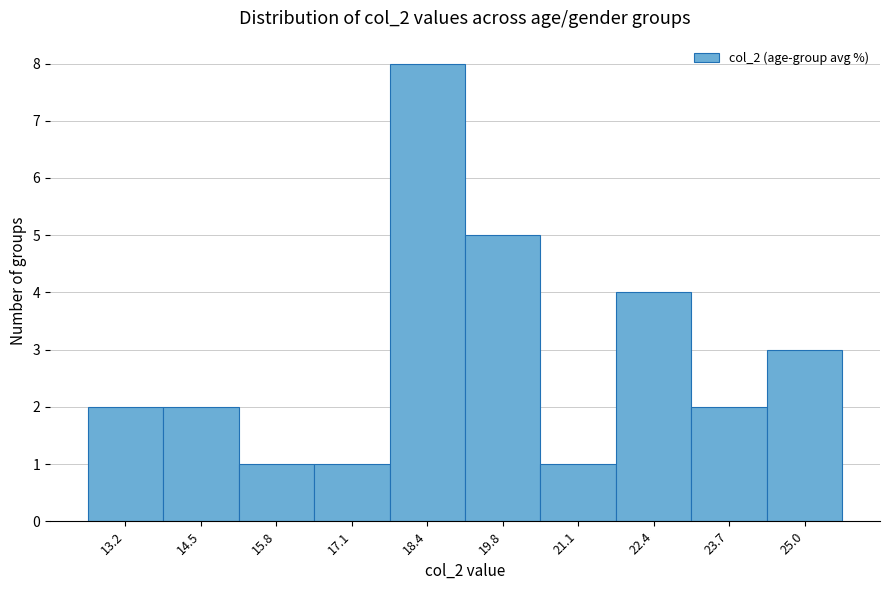

Which range on the x-axis has the tallest bar?

17.78 to 19.10